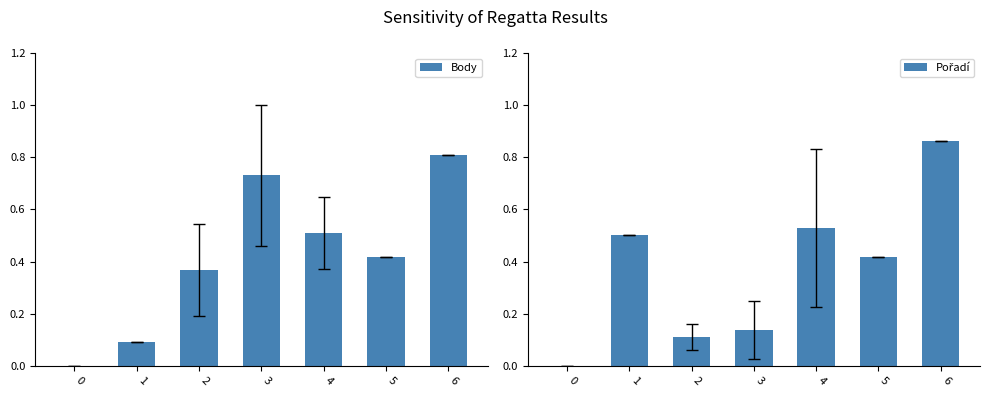

Between 5 and 2, which is larger?

5